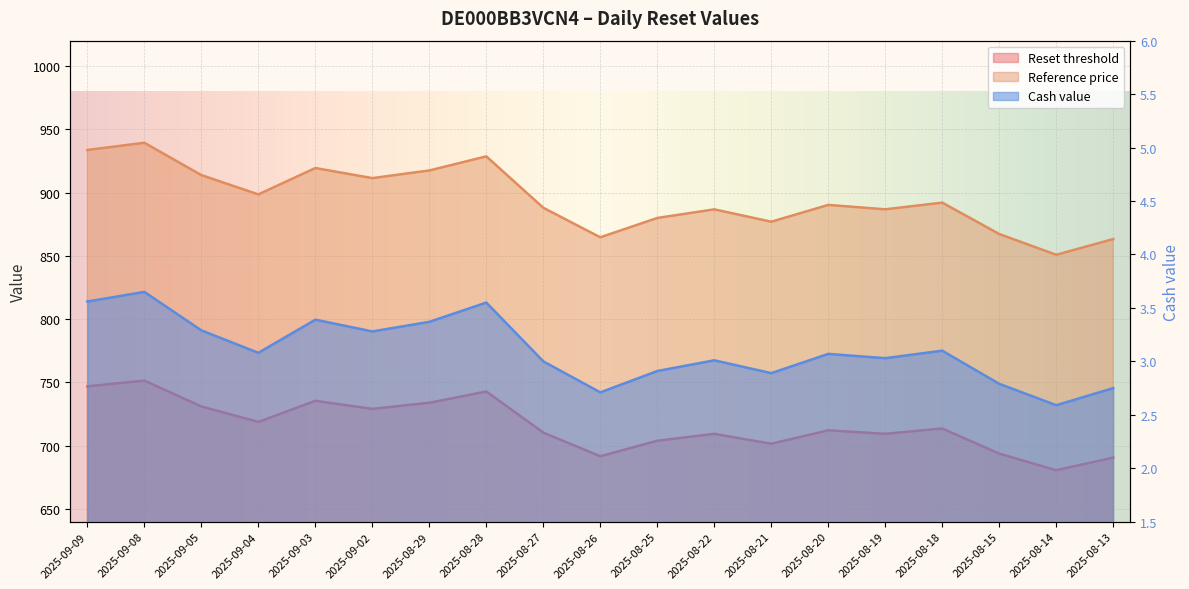

True or false: Reset threshold and Reference price cross at least once.

False